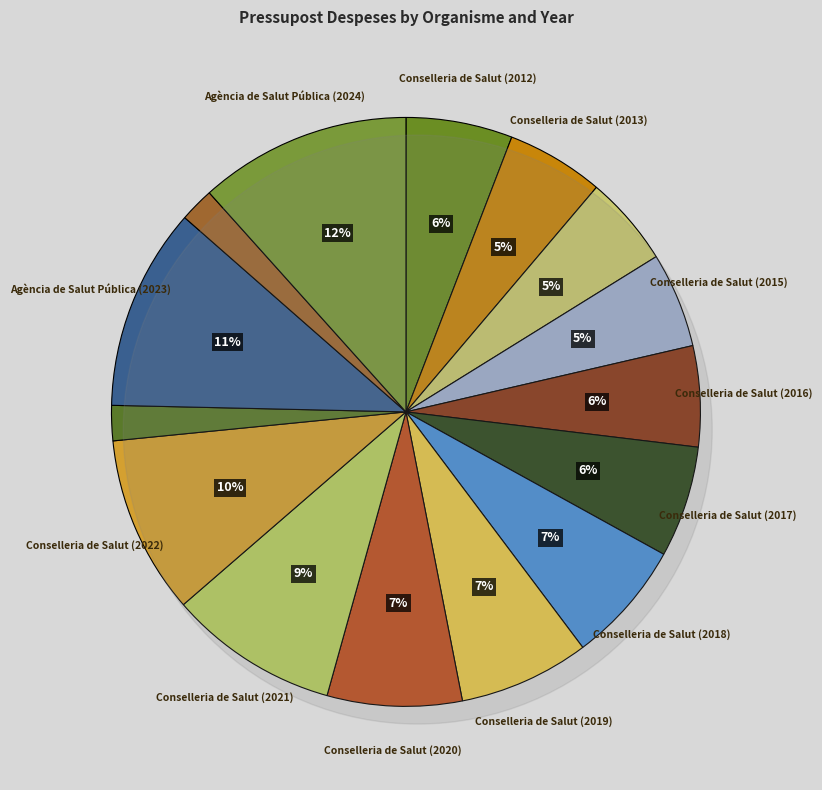

How many segments does this pie chart have?

15